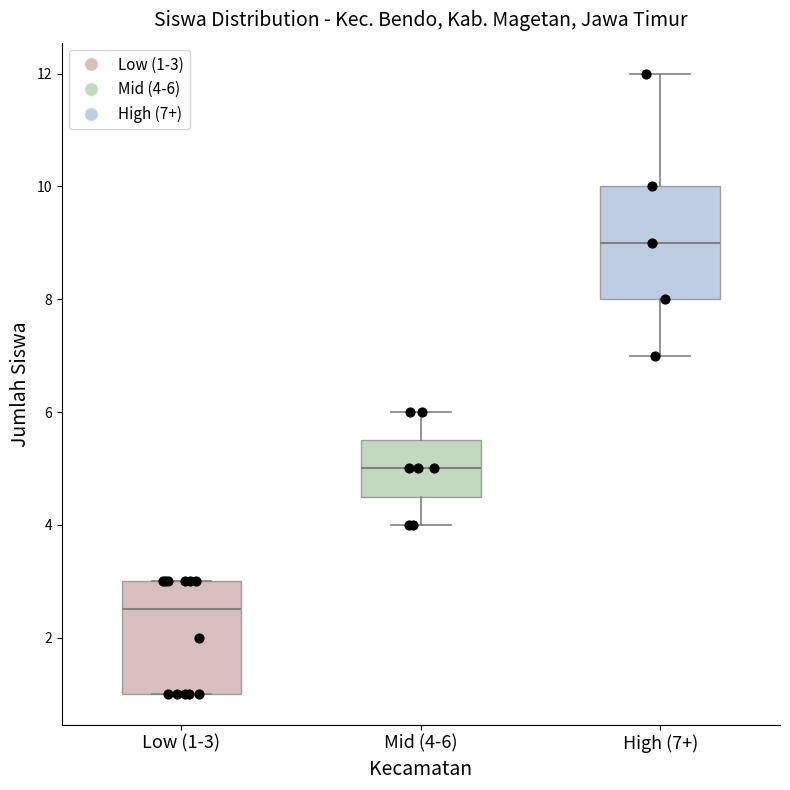

Reading left to right, transcribe this box plot: for each box, give where its median line is, the range the box spans, and where its two whiskers end, as read against the y-axis. The values are not printed on the chart, so give them approximately, as read against the axis.

Low (1-3): median 2.6, box 1.0 to 3.0, whiskers 1.0 to 3.0
Mid (4-6): median 5.0, box 4.6 to 5.6, whiskers 4.0 to 6.0
High (7+): median 9.0, box 8.0 to 10.0, whiskers 7.0 to 12.0